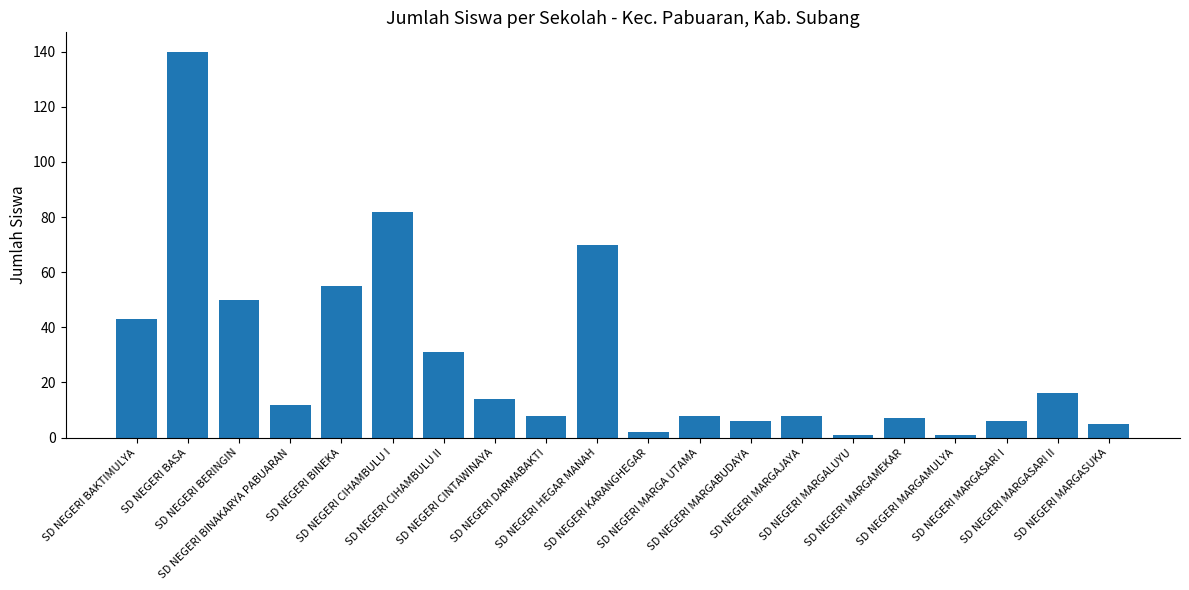

What is the average value?

28